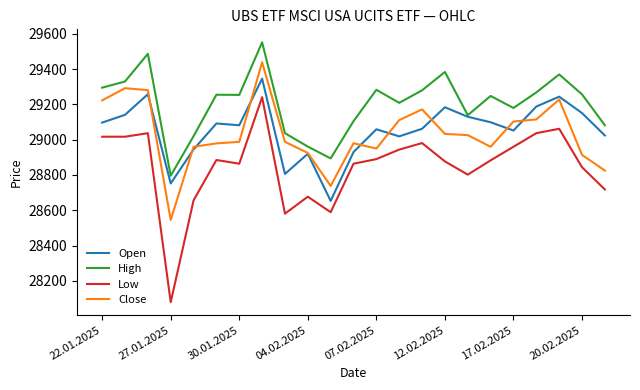

True or false: Close and High intersect in this chart.

False